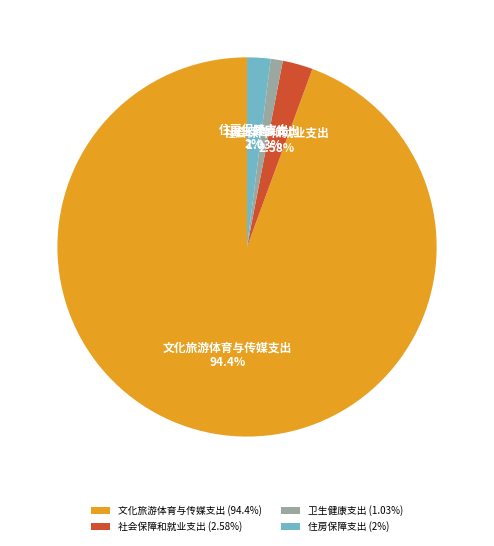

The 卫生健康支出 slice represents 1% of the pie. True or false?

True